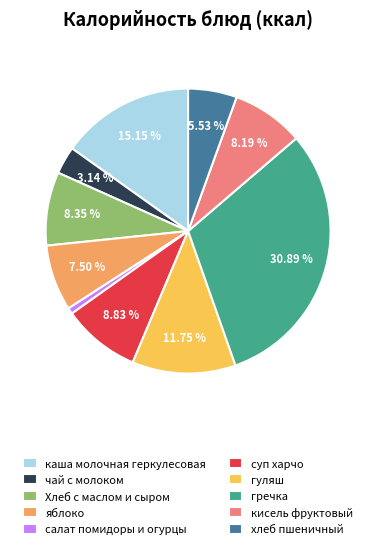

Count the number of slices in the pie.

10